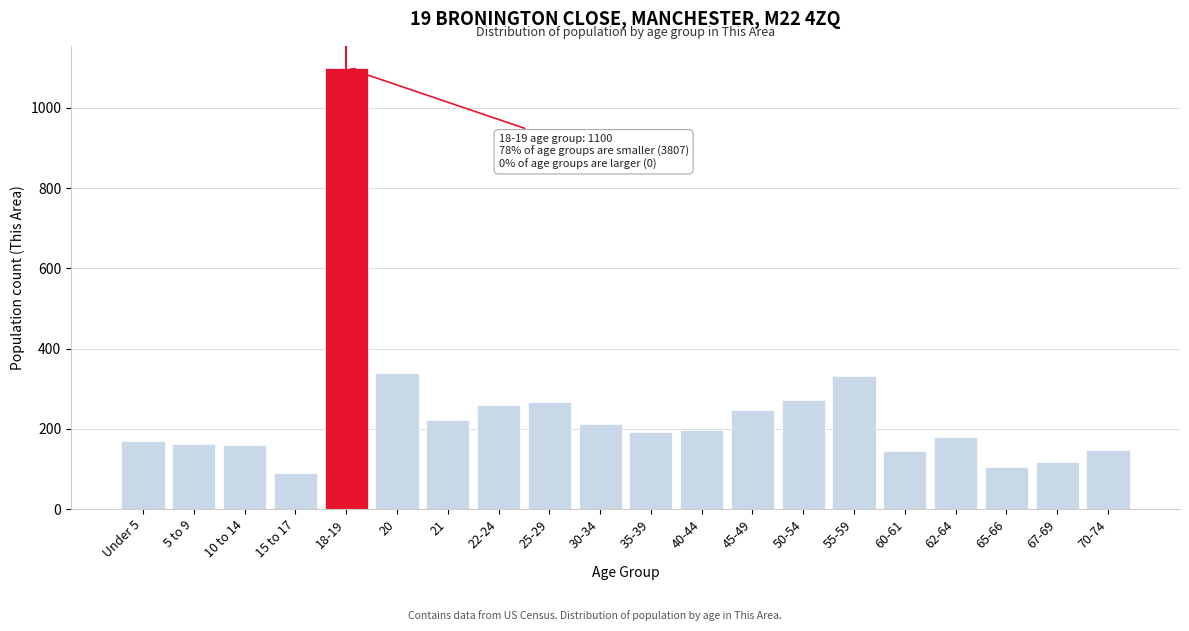

True or false: the data shows 435 at 25-29.

False